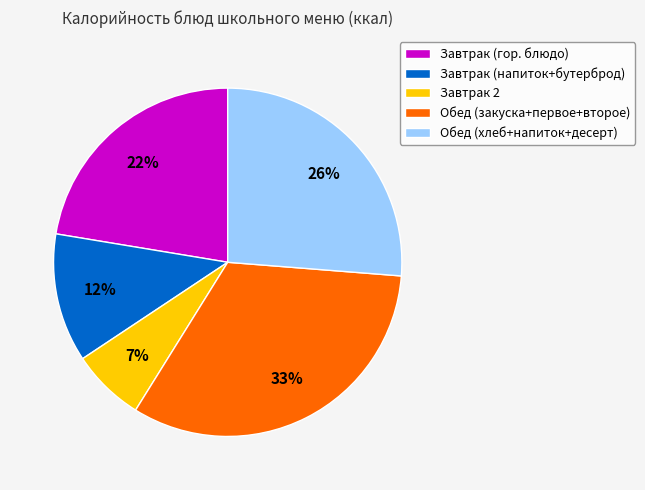

To the nearest percent, what is the average slice percentage?

20%